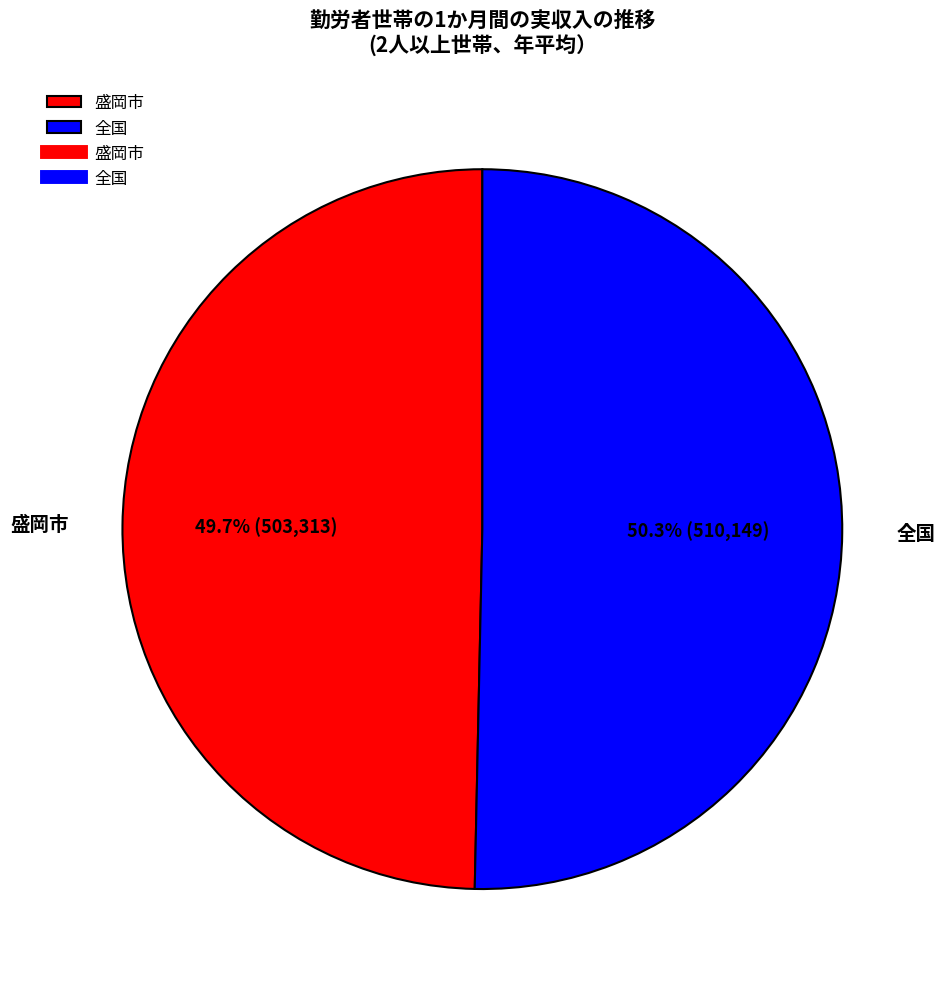

What is the total percentage of 盛岡市 and 全国?

100.0%